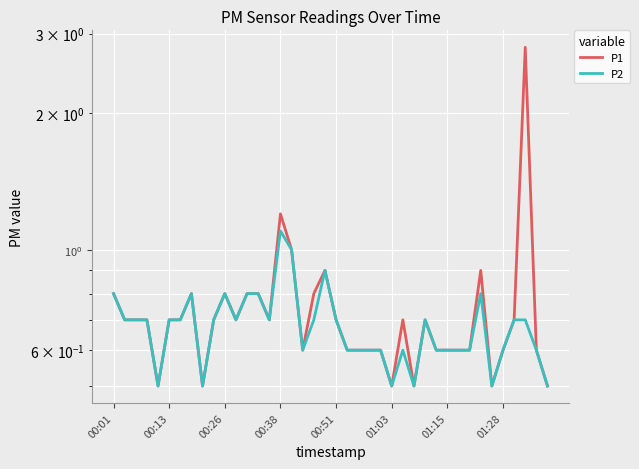

True or false: P1 and P2 intersect in this chart.

False